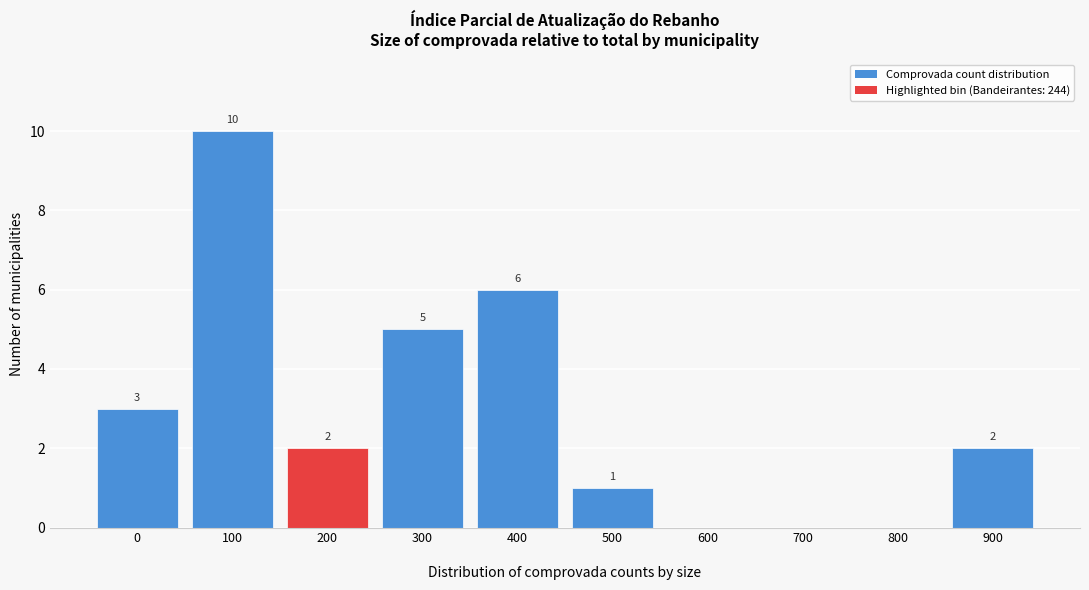

What is the greatest value displayed?

10